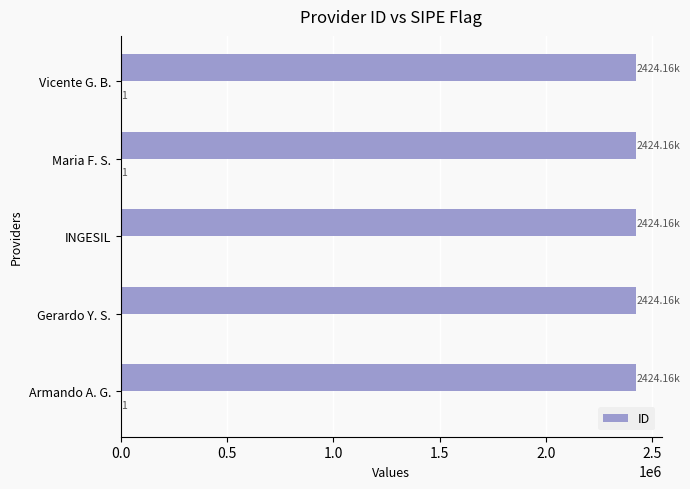

Are the bars grouped side by side (vs. stacked)?

No